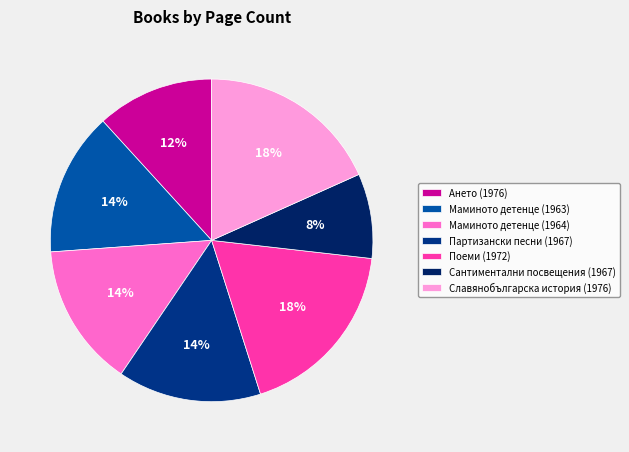

What is the ratio of the value at Маминото детенце (1963) to the value at Славянобългарска история (1976)?

0.8